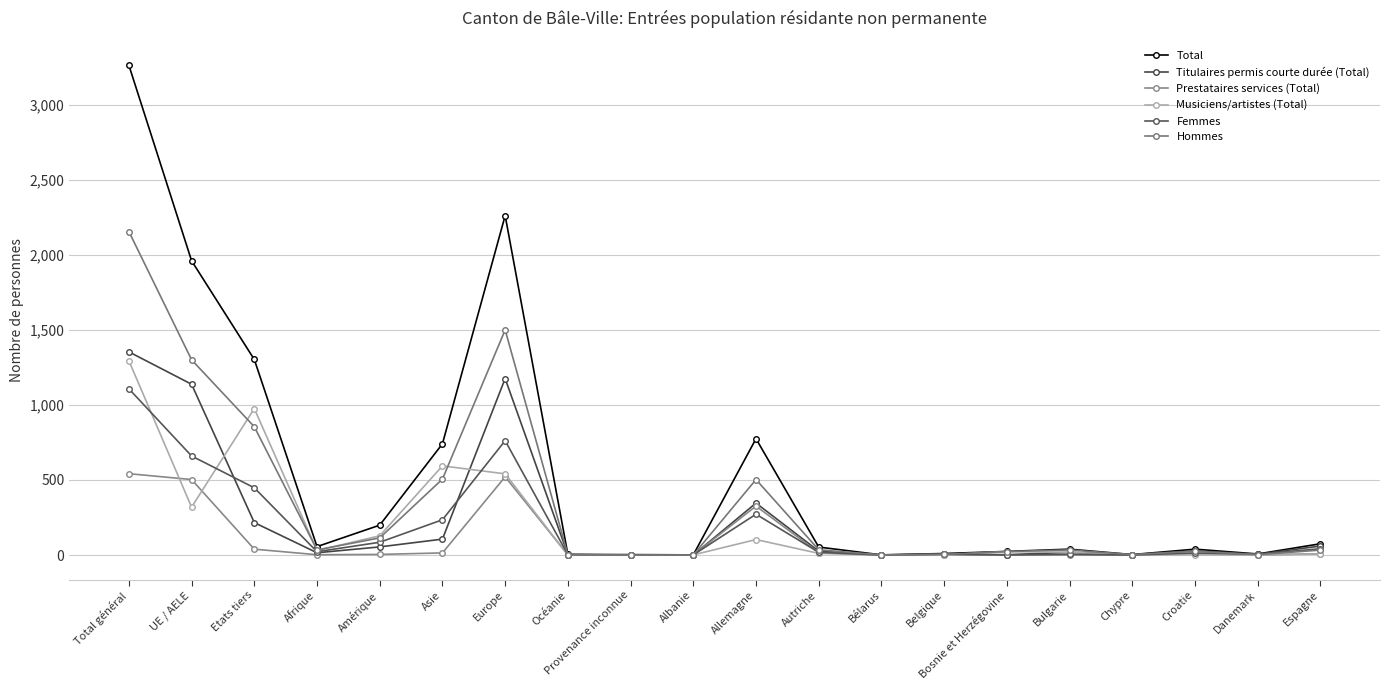

Between Amérique and Asie, which series saw the biggest shift?

Total